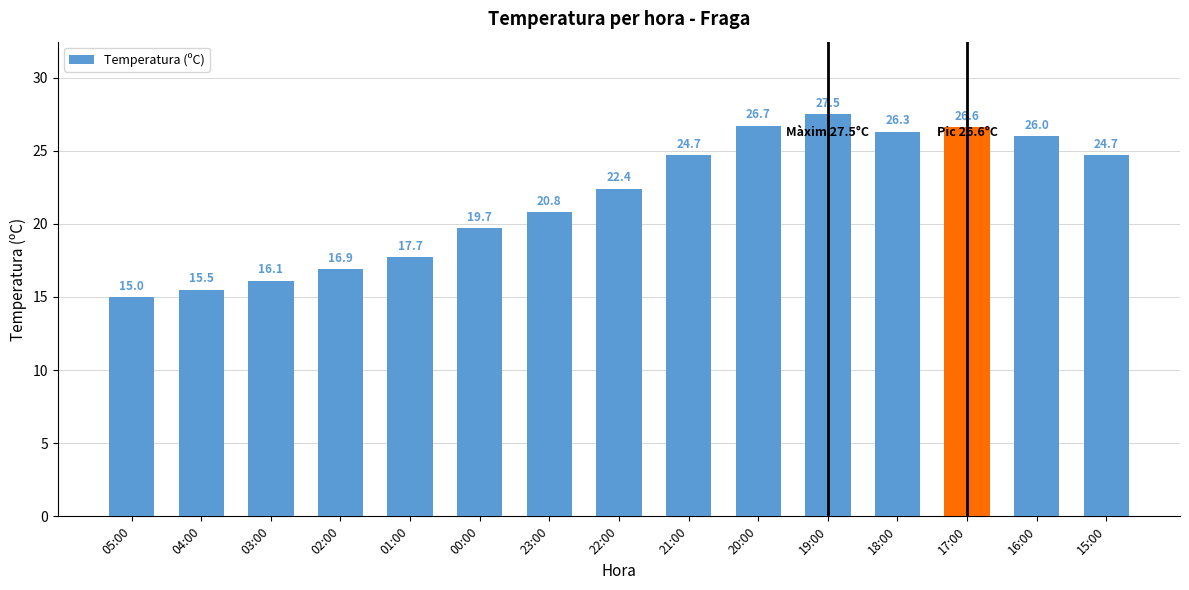

What is the label of the 8th bar from the right?

22:00